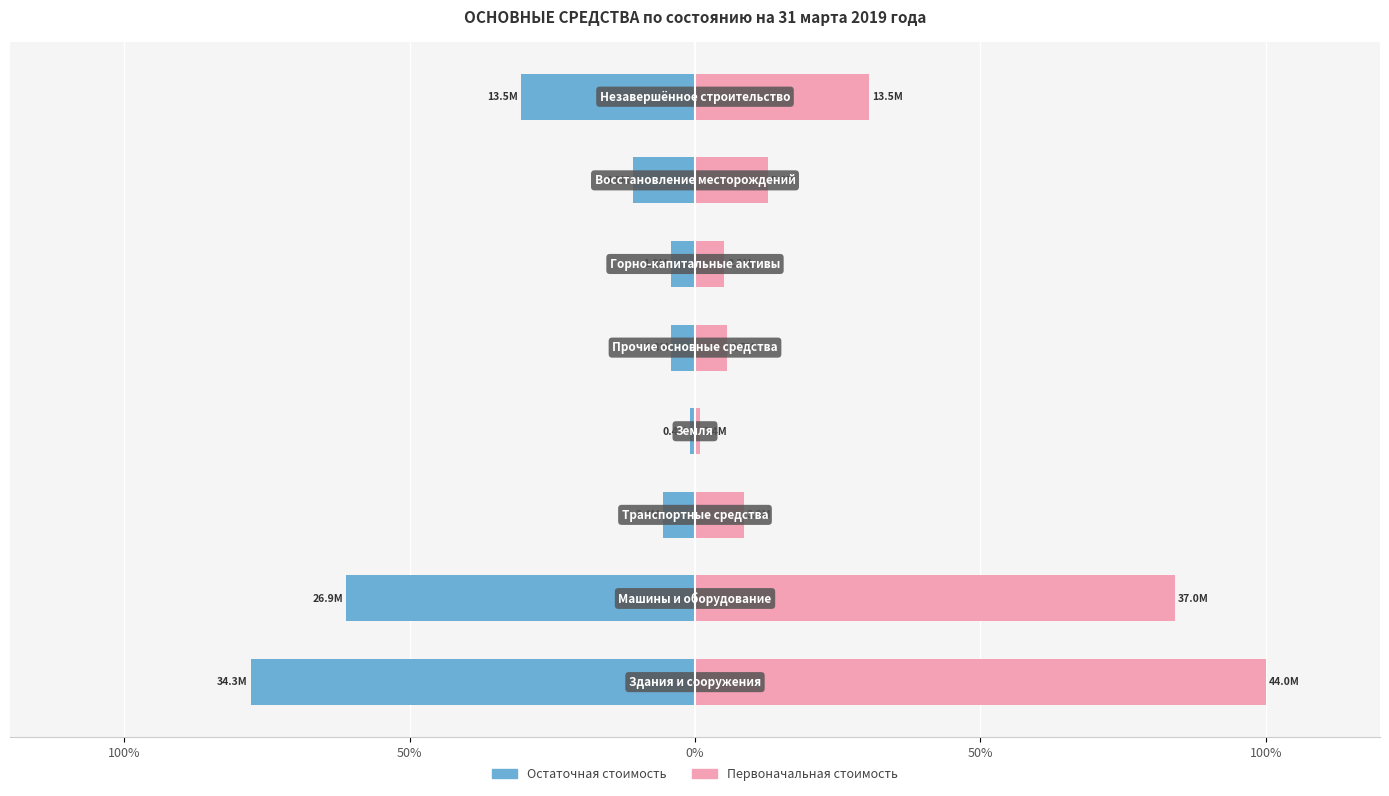

The value of Остаточная стоимость at 100% is -103.8. True or false?

False